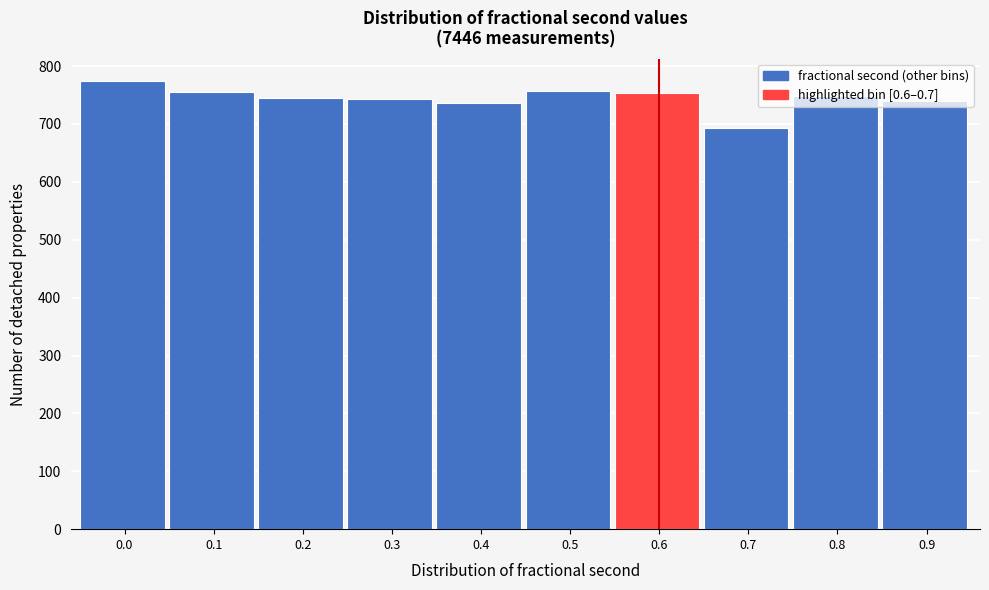

The value at 0.6 is 753. True or false?

True